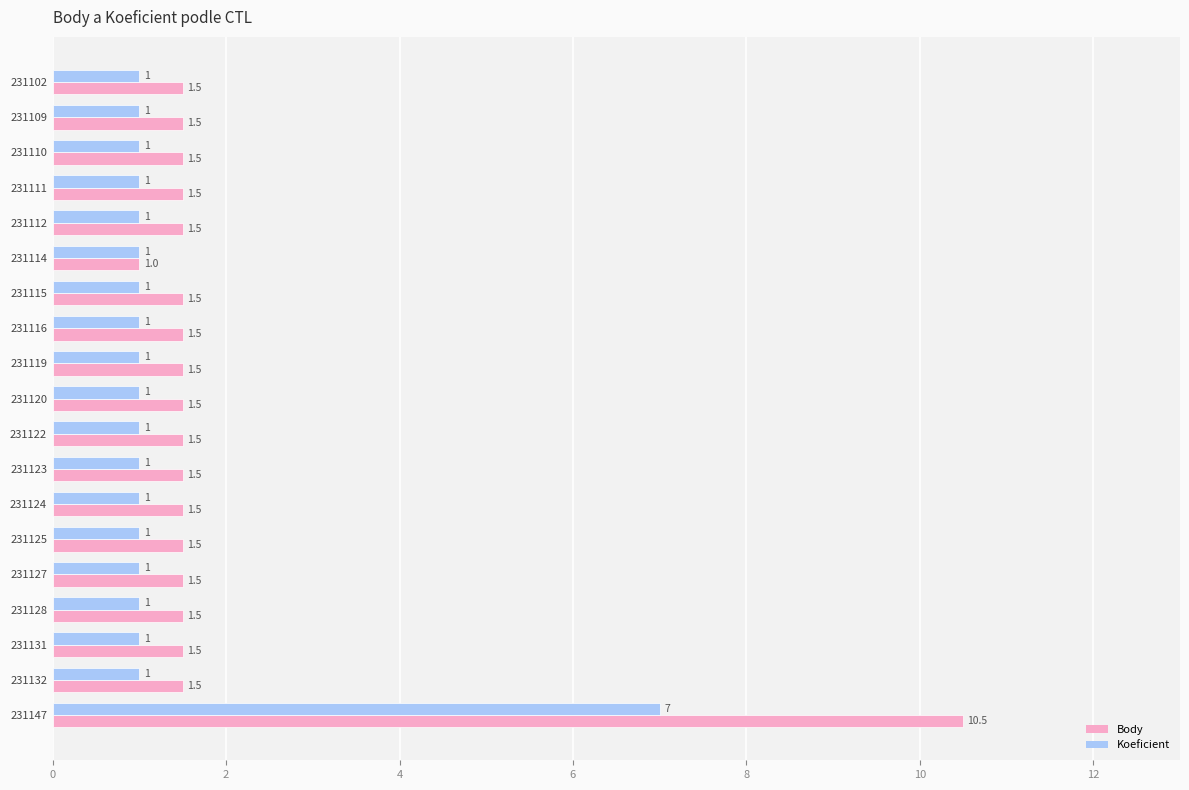

List the series in order of their overall mean, highest first.

Body, Koeficient